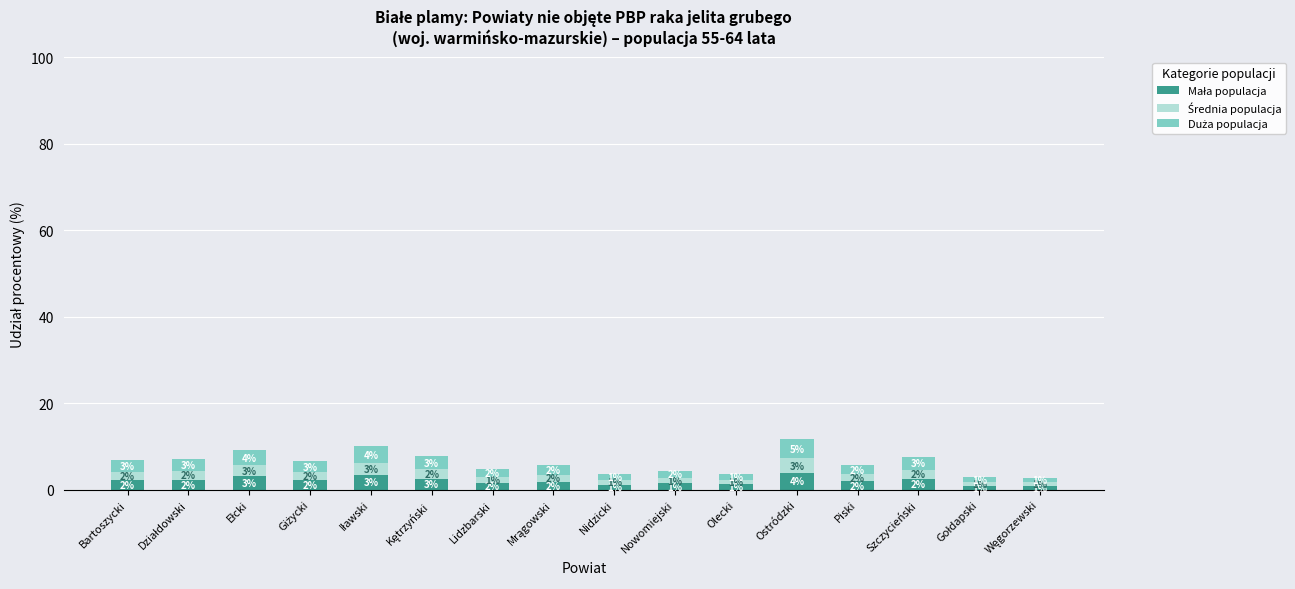

Does the chart contain any negative values?

No